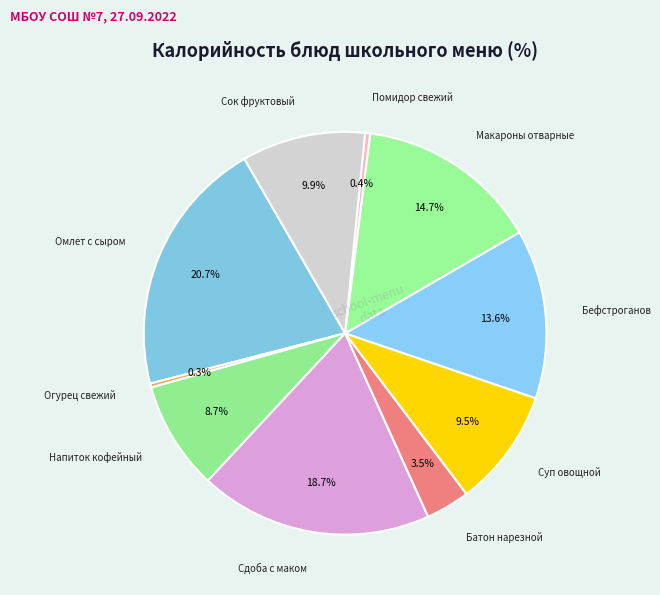

To the nearest percent, what is the difference between the Сок фруктовый and Омлет с сыром slice percentages?

11%